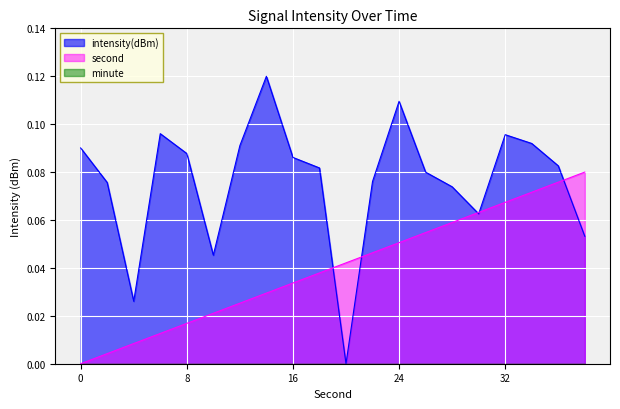

How many data points in second are above 0?

19